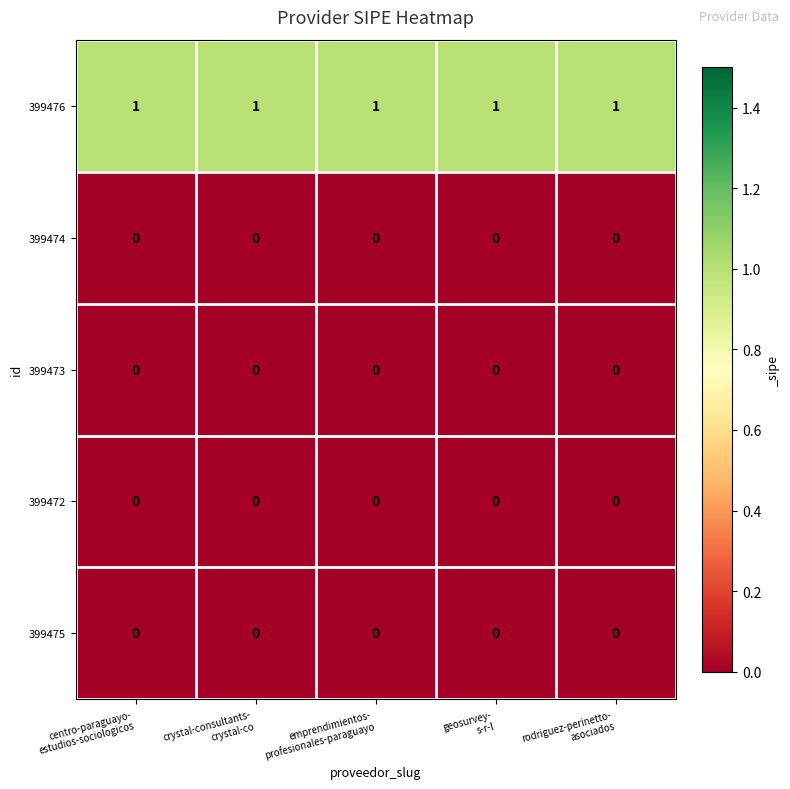

At how many categories does at least one series exceed 0?

5